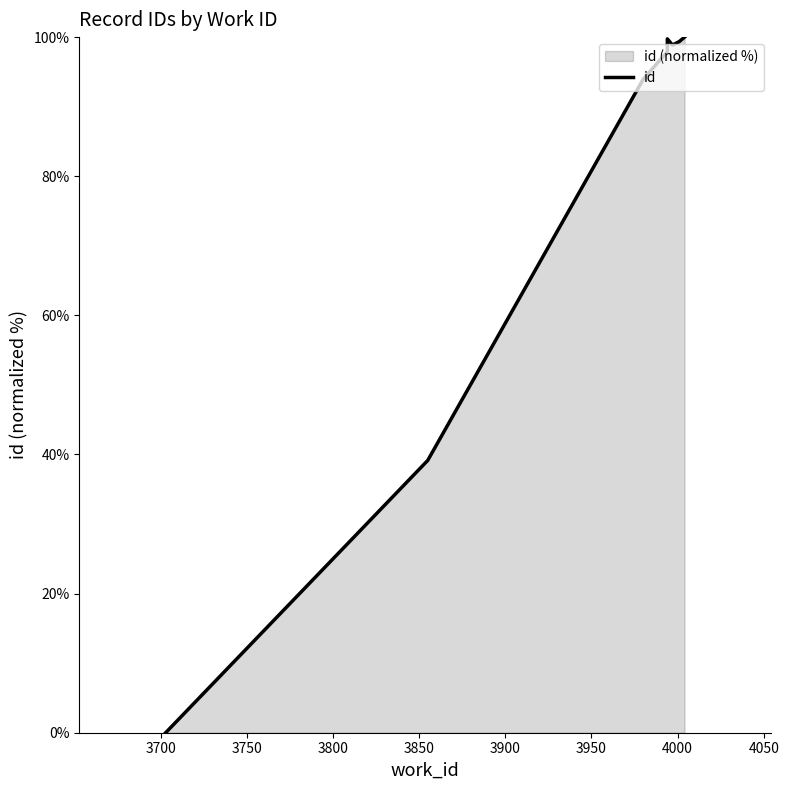

Does the chart display data point markers on the line(s)?

No